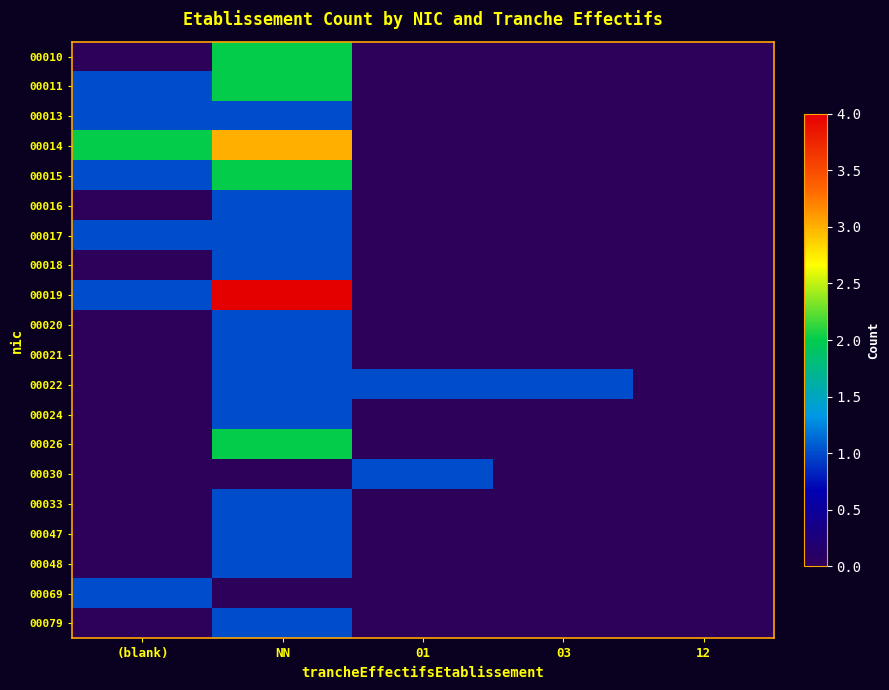

Which series has the widest spread of values?

00019